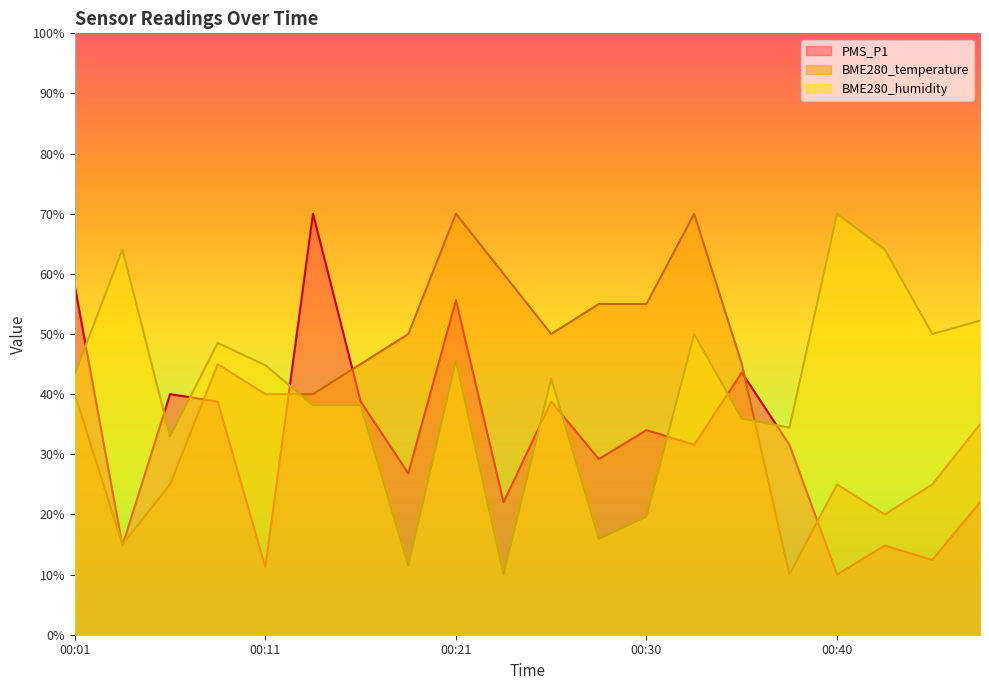

The value of BME280_humidity at 00:38 is 34.4. True or false?

True